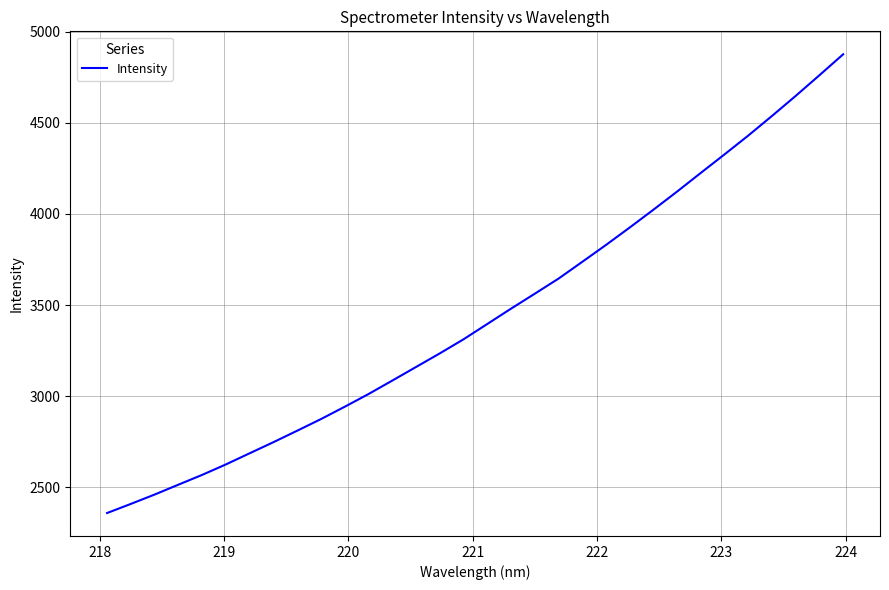

What is the smallest value displayed?

2358.2